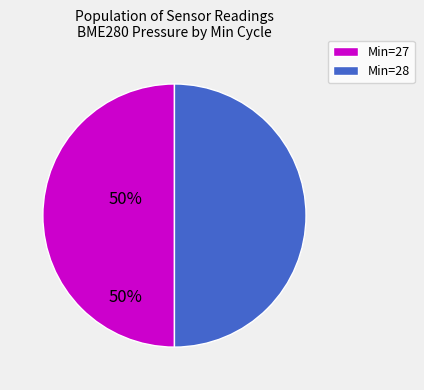

Approximately how many times larger is the value at Min=27 compared to Min=28?

1.0